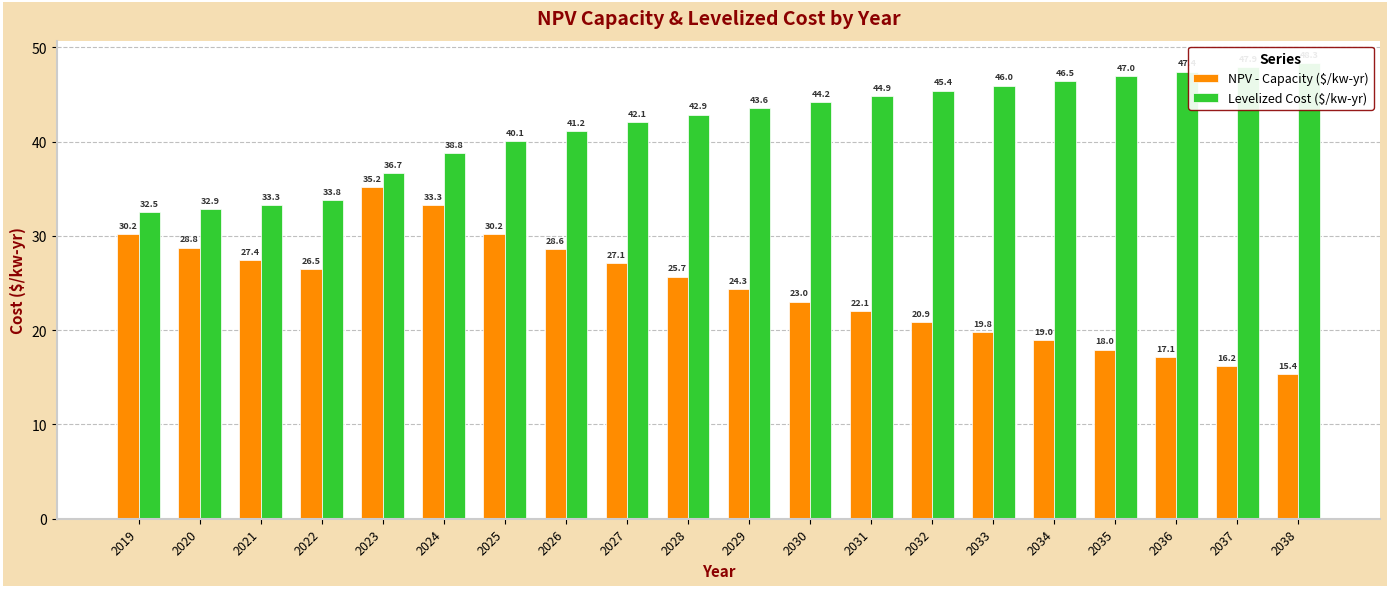

What are all the series names shown in the legend?

NPV - Capacity ($/kw-yr), Levelized Cost ($/kw-yr)